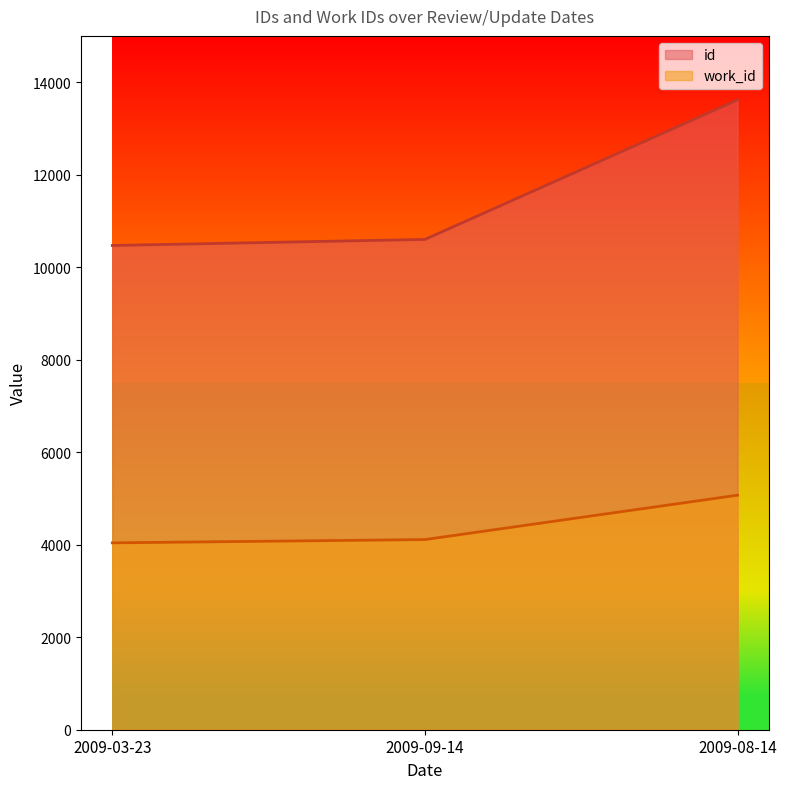

What is the label of the 2nd point from the left?

2009-09-14